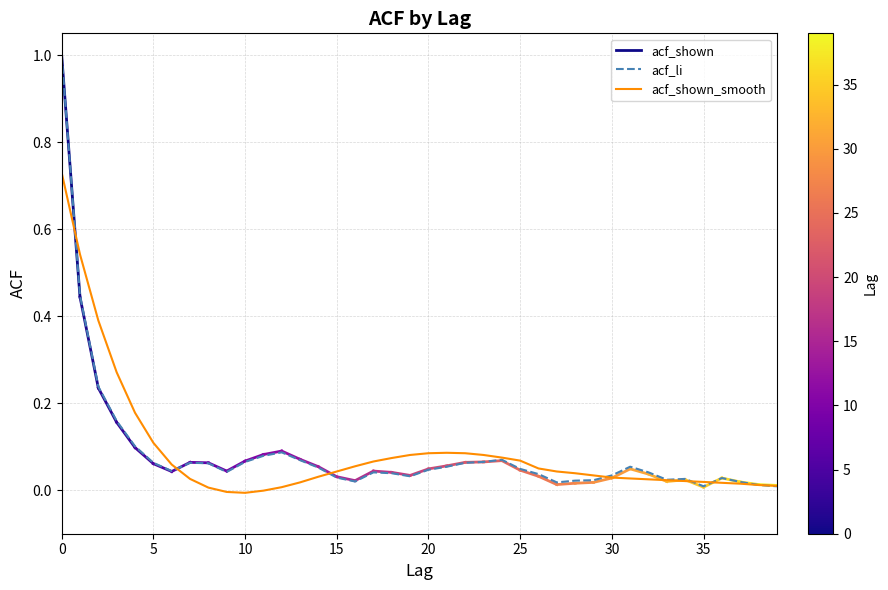

Is it true that acf_shown_smooth equals 0.0 at 29?

False